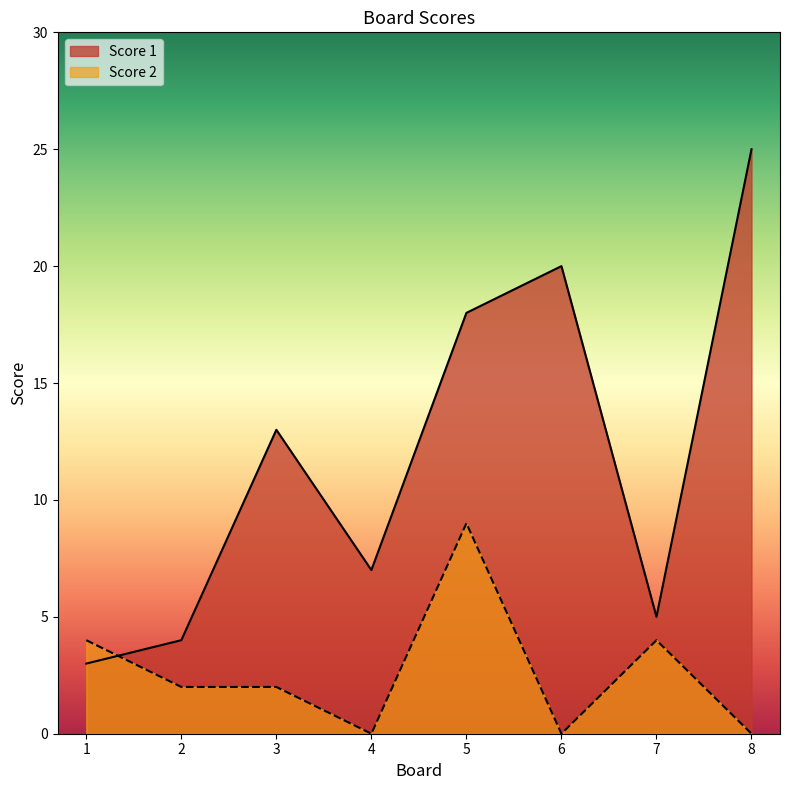

What is the value of the Score 1 point at the 4th from the left?

7